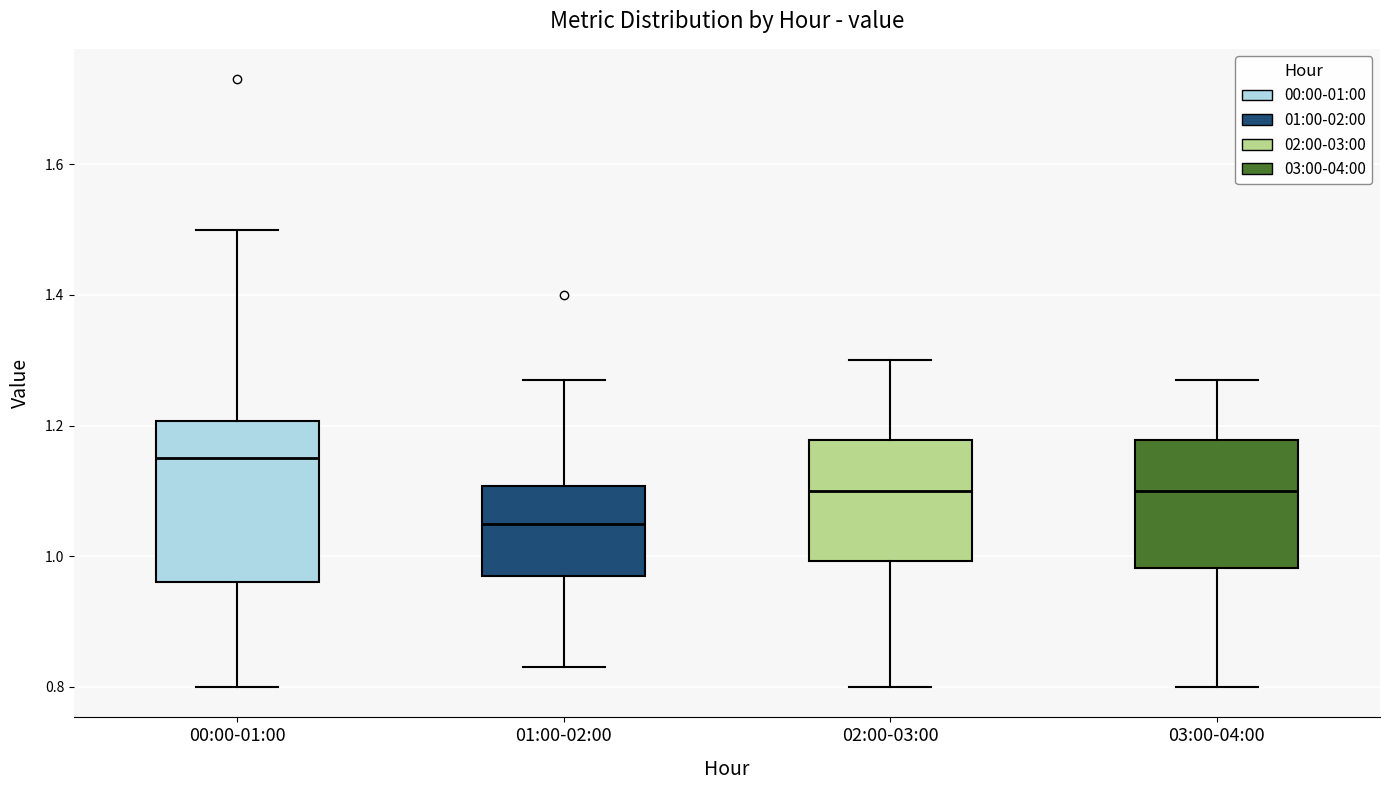

Reading left to right, transcribe this box plot: for each box, give where its median line is, the range the box spans, and where its two whiskers end, as read against the y-axis. The values are not printed on the chart, so give them approximately, as read against the axis.

00:00-01:00: median 1.16, box 0.96 to 1.20, whiskers 0.80 to 1.50
01:00-02:00: median 1.06, box 0.98 to 1.10, whiskers 0.84 to 1.28
02:00-03:00: median 1.10, box 1.00 to 1.18, whiskers 0.80 to 1.30
03:00-04:00: median 1.10, box 0.98 to 1.18, whiskers 0.80 to 1.28